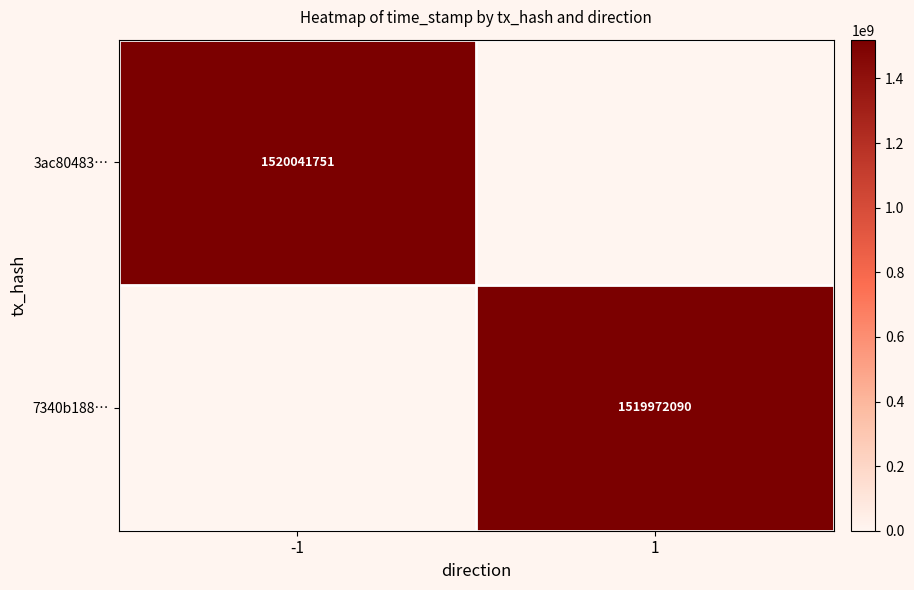

Which series has the largest range (max minus min)?

3ac80483…